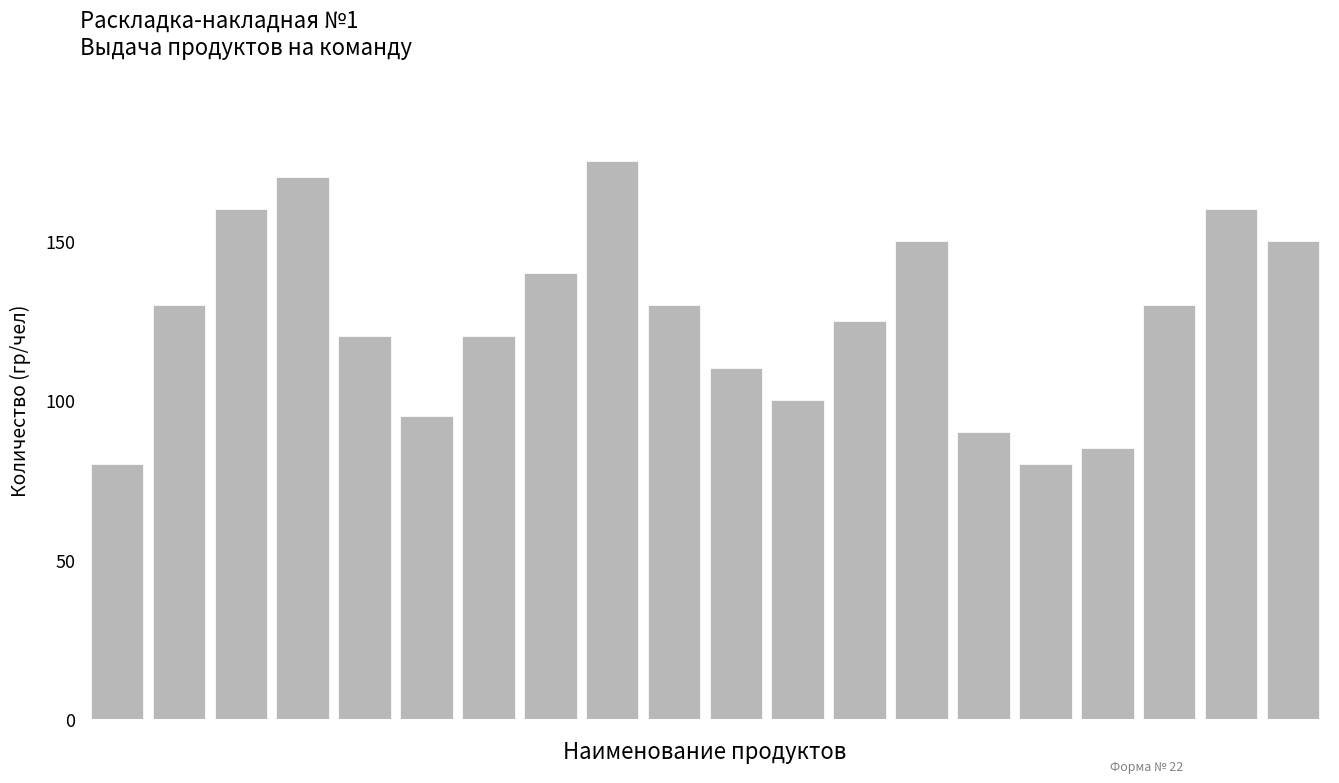

What is the sum of all values?

2500